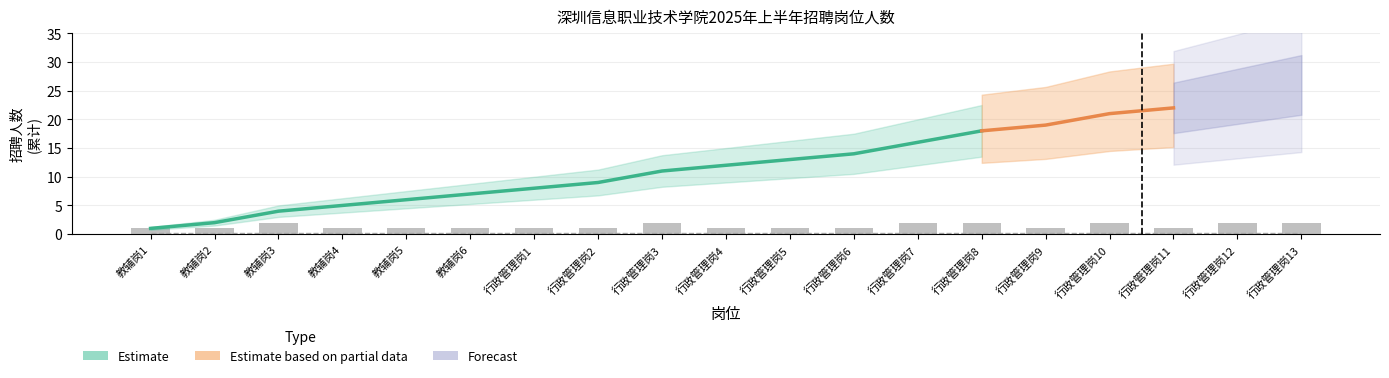

The chart shows a value of 2 at 行政管理岗9. True or false?

False